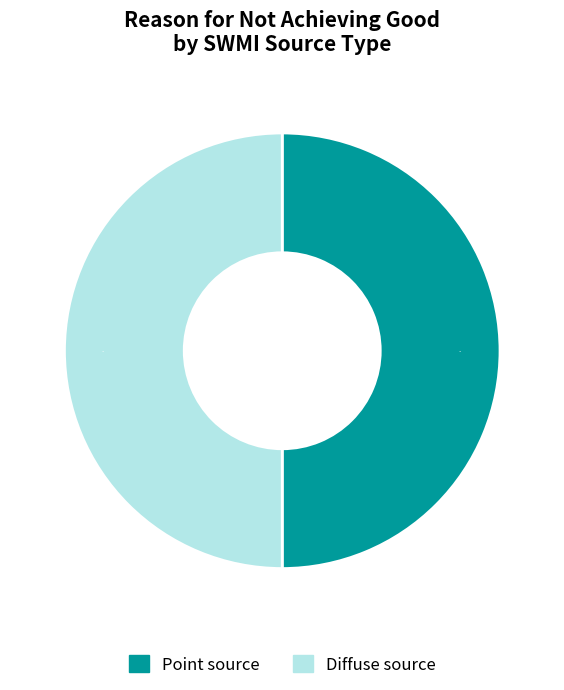

To the nearest percent, what is the combined percentage of Diffuse source and Point source?

100%